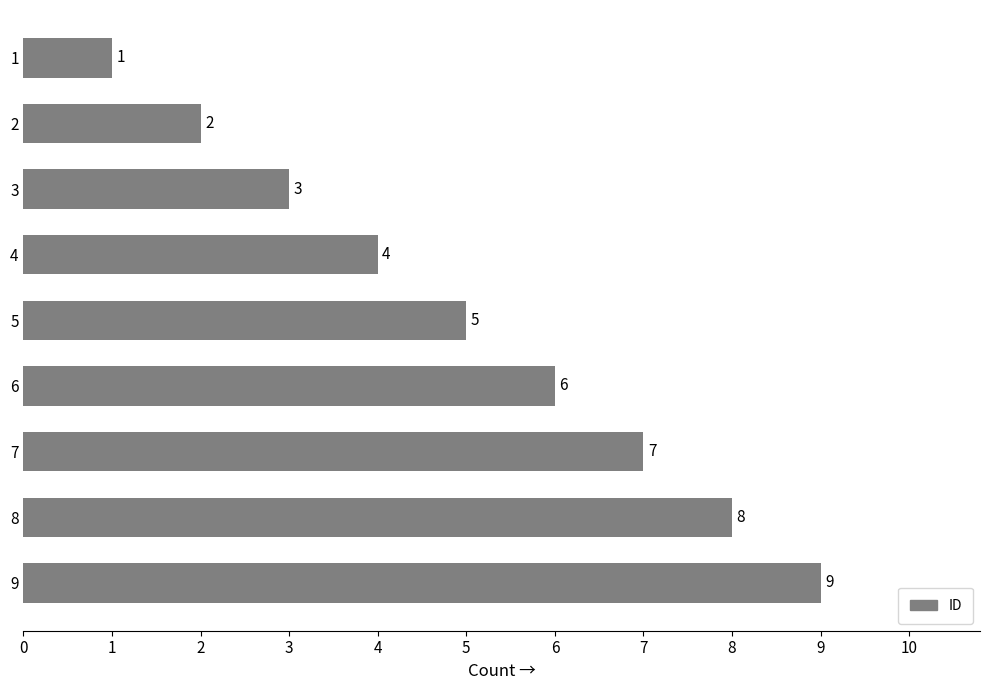

What is the ratio of the value at 8 to the value at 9?

0.9